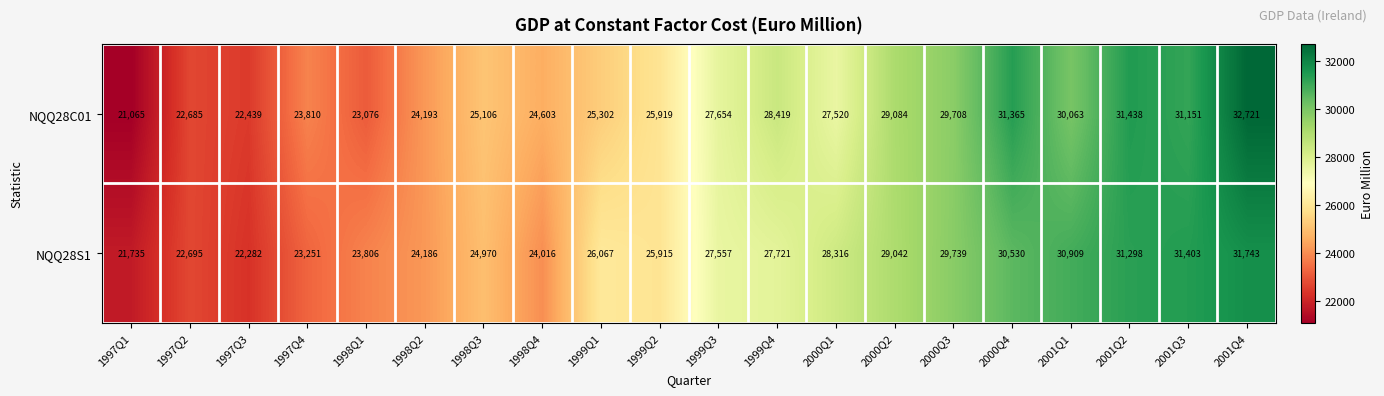

List the series in order of their overall mean, highest first.

NQQ28C01, NQQ28S1